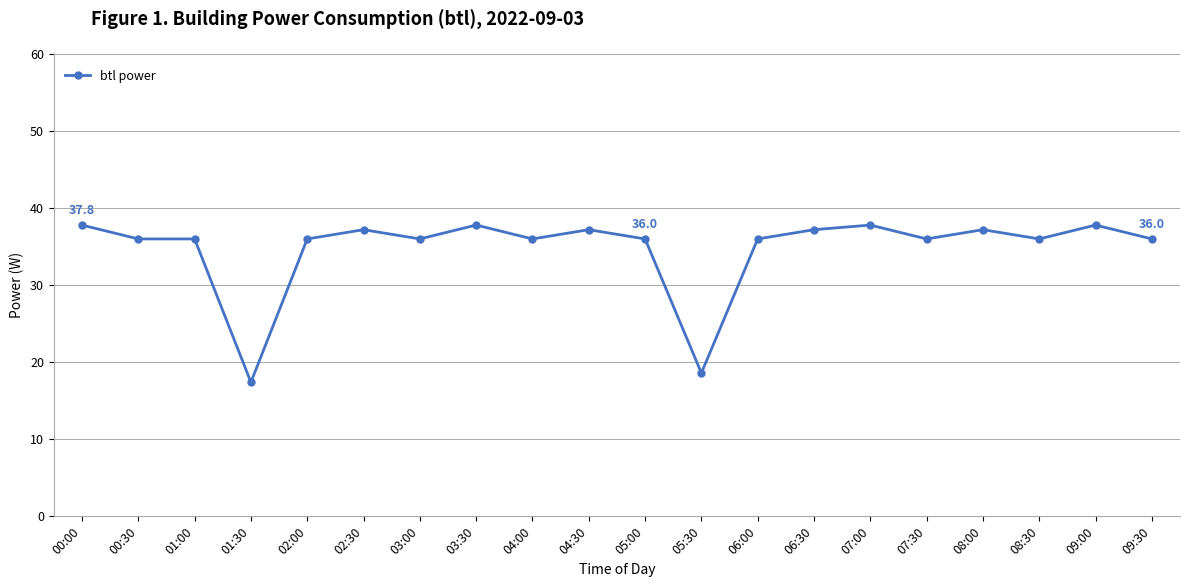

How many categories are shown in the chart?

20